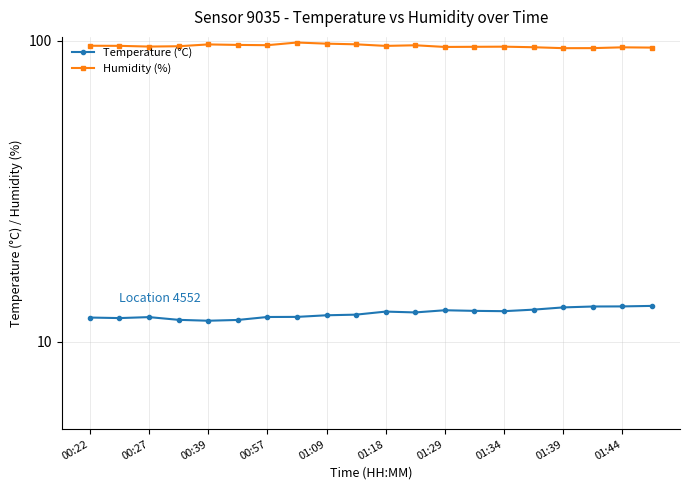

Where is Humidity (%) nearest to the value 96?

00:57